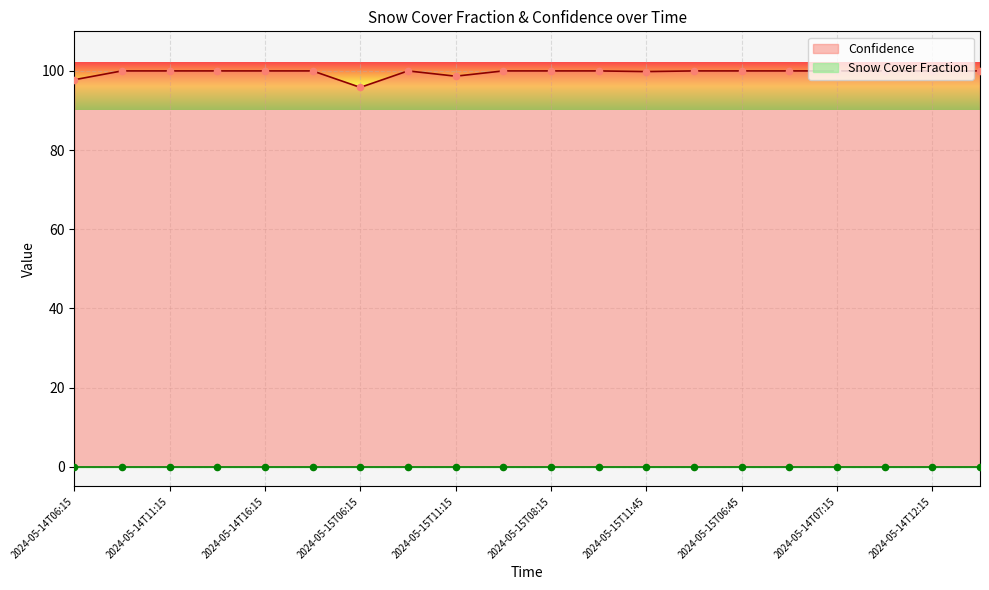

Which has a higher value, 2024-05-15T11:45 or 2024-05-14T16:15?

2024-05-14T16:15